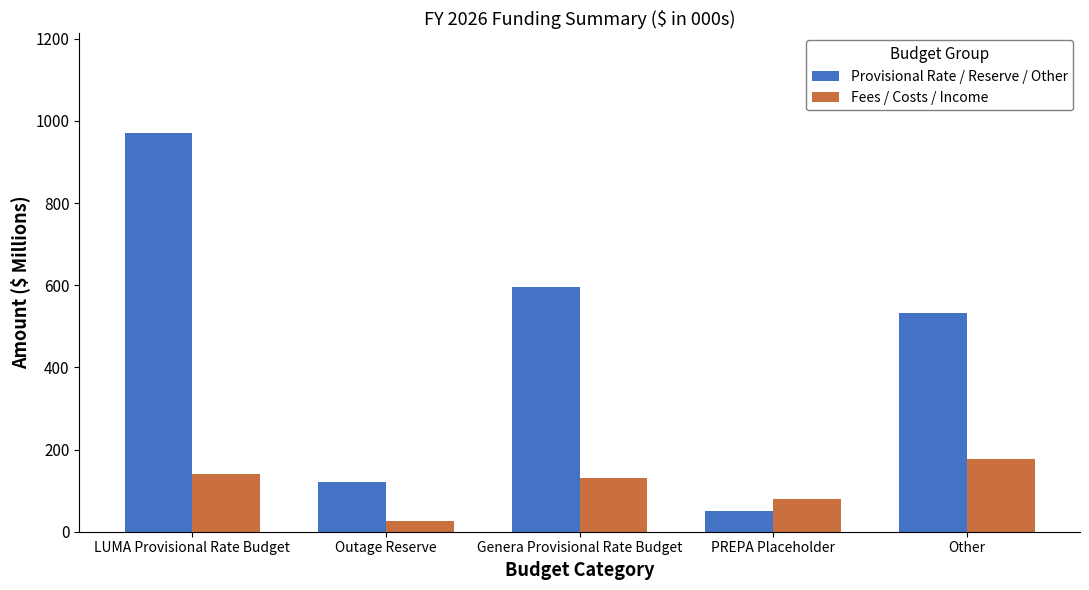

Is it true that Provisional Rate / Reserve / Other equals 532.2 at Other?

True